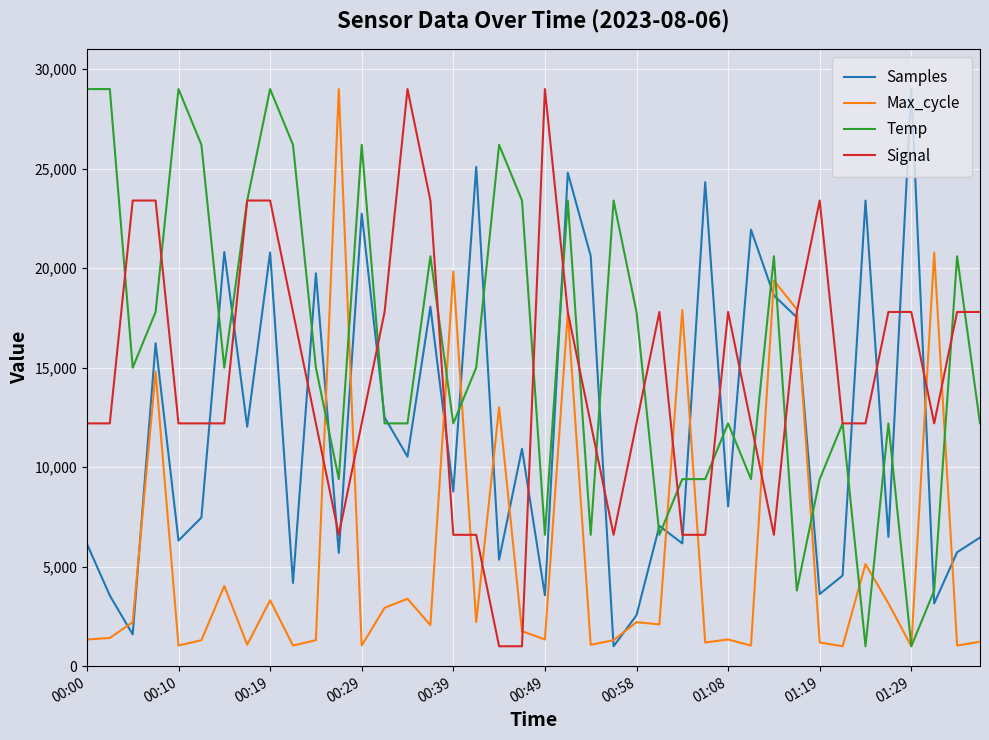

Which series has the largest total across all categories?

Temp